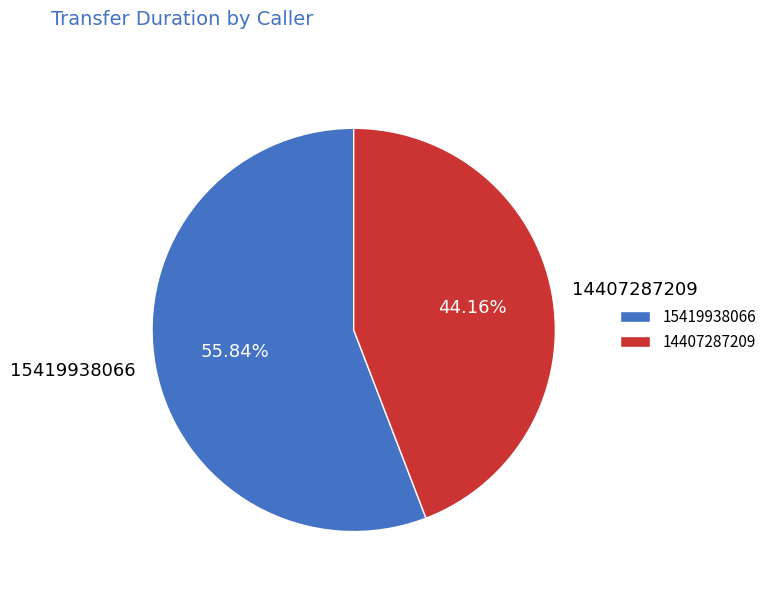

What portion of the pie excludes 14407287209?

55.8%